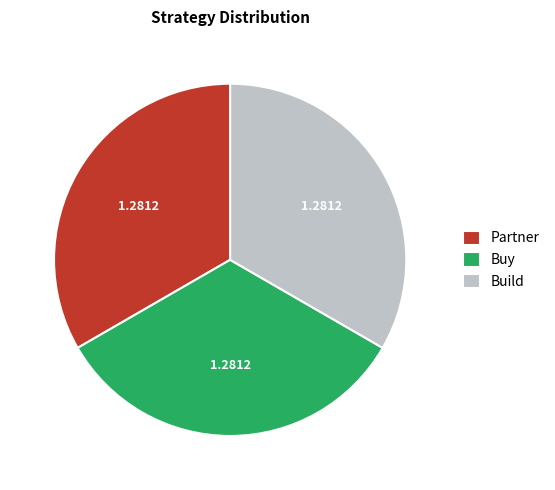

Is there any slice that represents more than half of the pie?

No